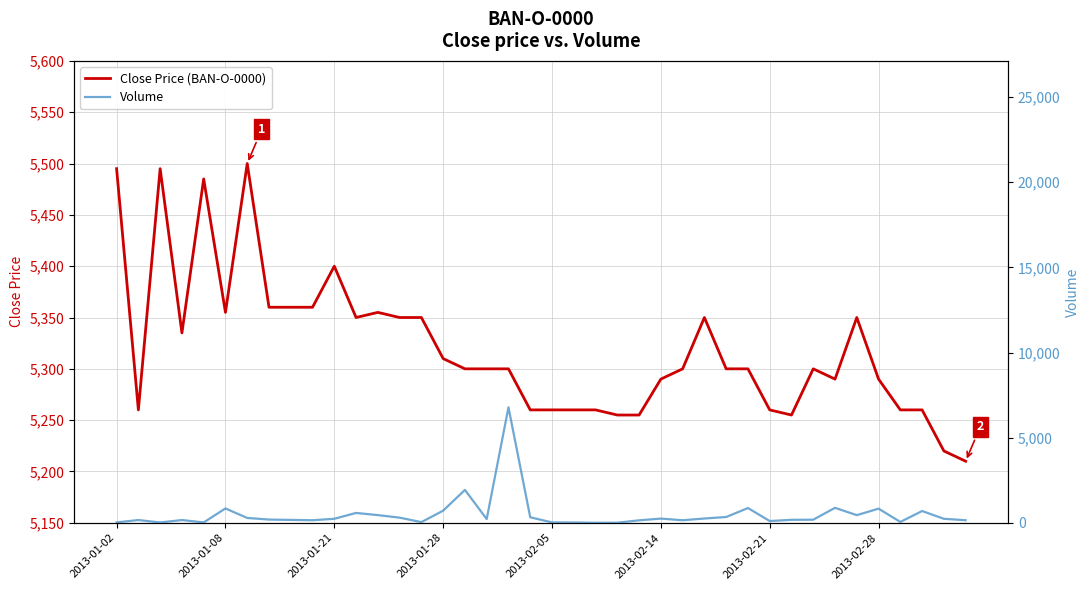

What is the value of the Volume point at the 26th from the left?

248